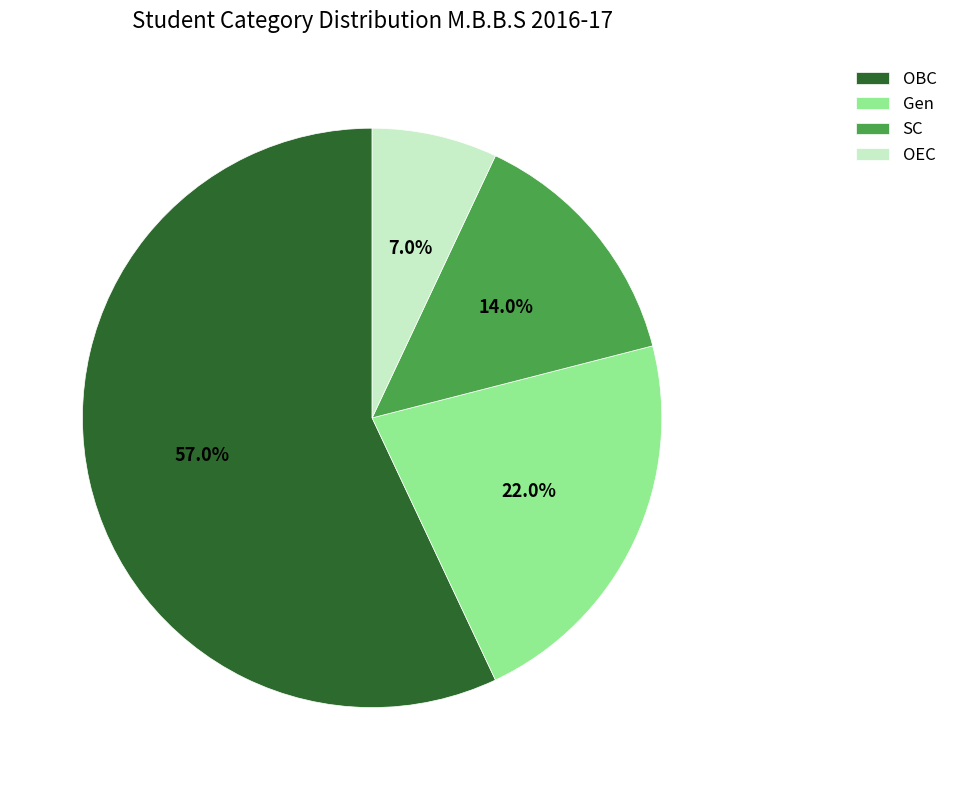

What is the smallest slice in the pie chart?

OEC